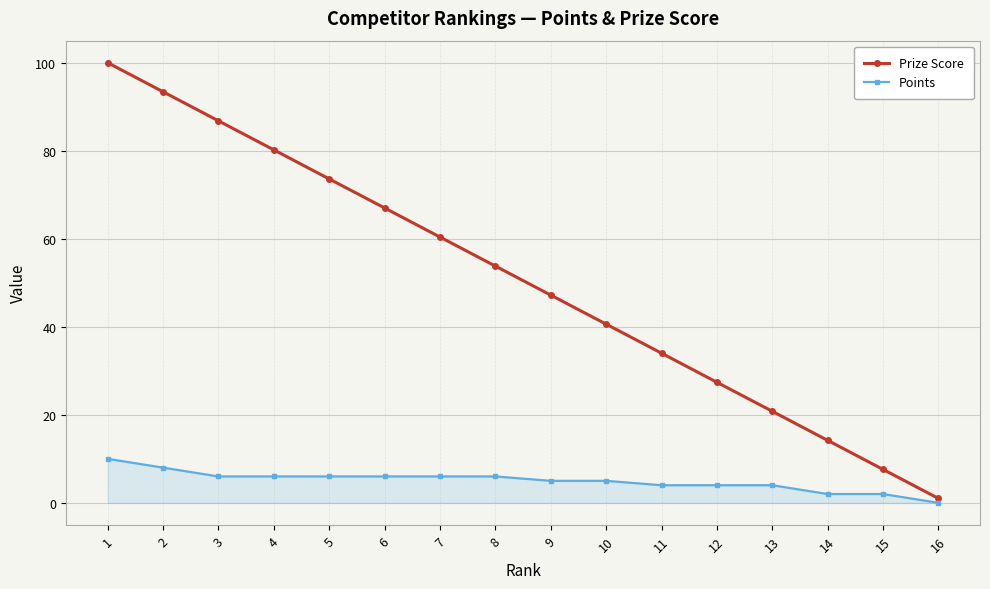

True or false: Points and Prize Score cross at least once.

False